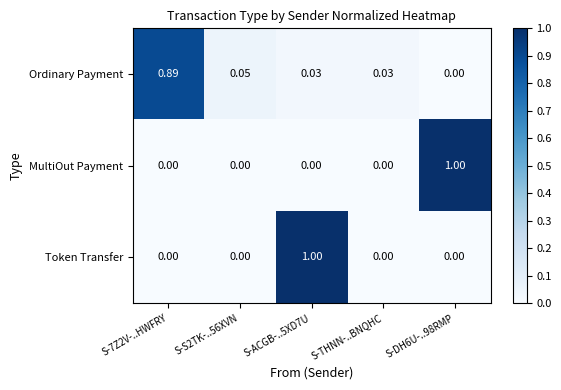

What is the difference between the highest and lowest values at S-ACGB-..5XD7U?

1.0